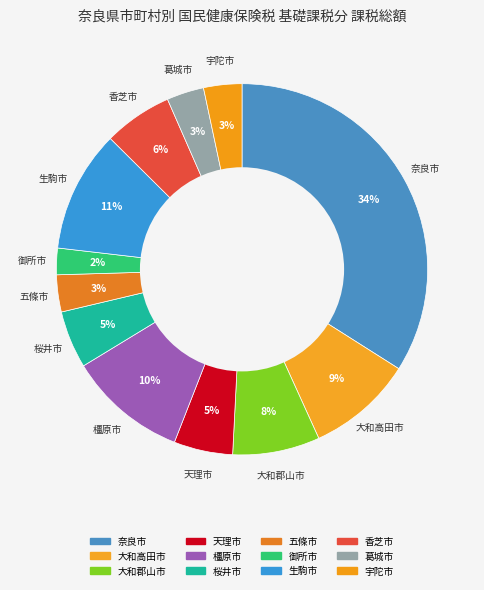

Count the number of slices in the pie.

12